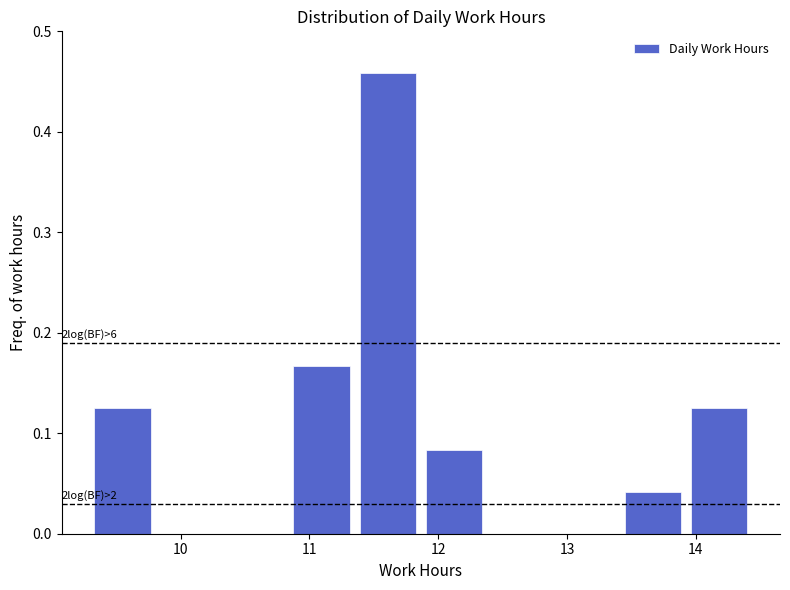

Over which range of the x-axis is the bar tallest?

11.4 to 11.9